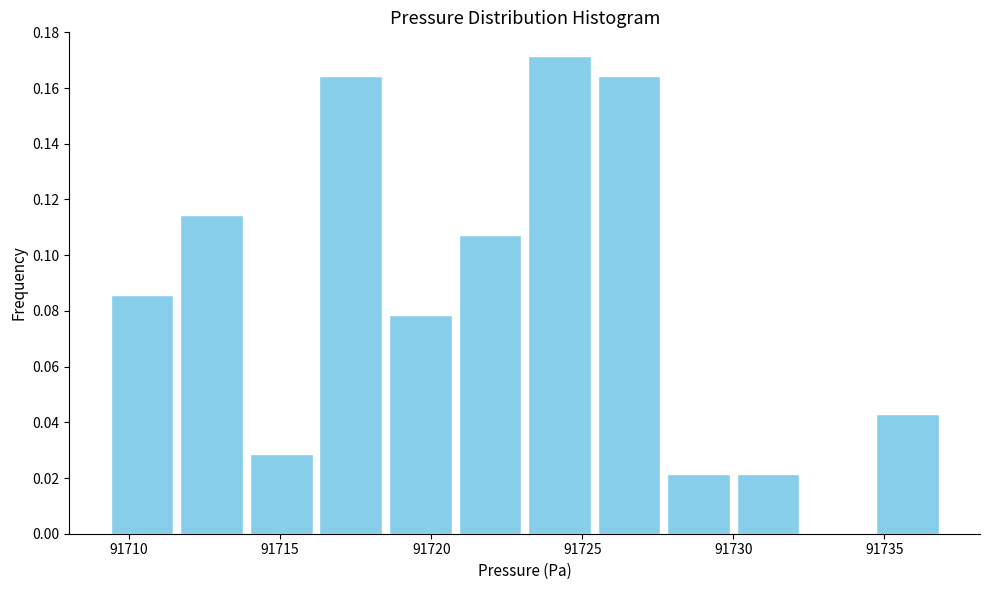

What is the height of the bar covering 91718.5 to 91721.0 on the x-axis? Neither the bar edges nor the heights are printed on the chart, so give them approximately, as read against the axes.

0.078